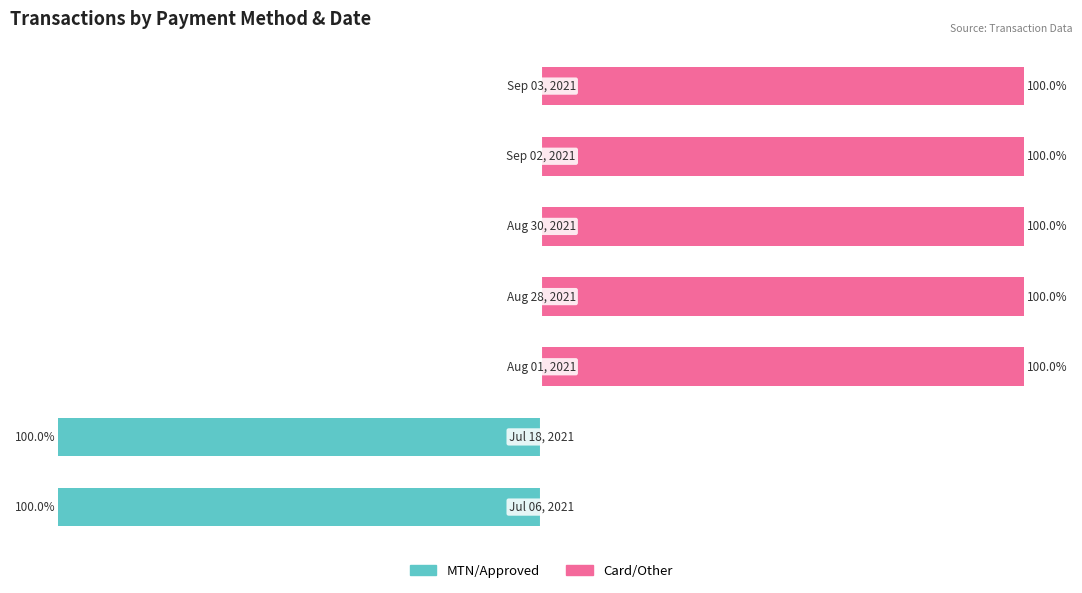

How many categories are shown in the chart?

7